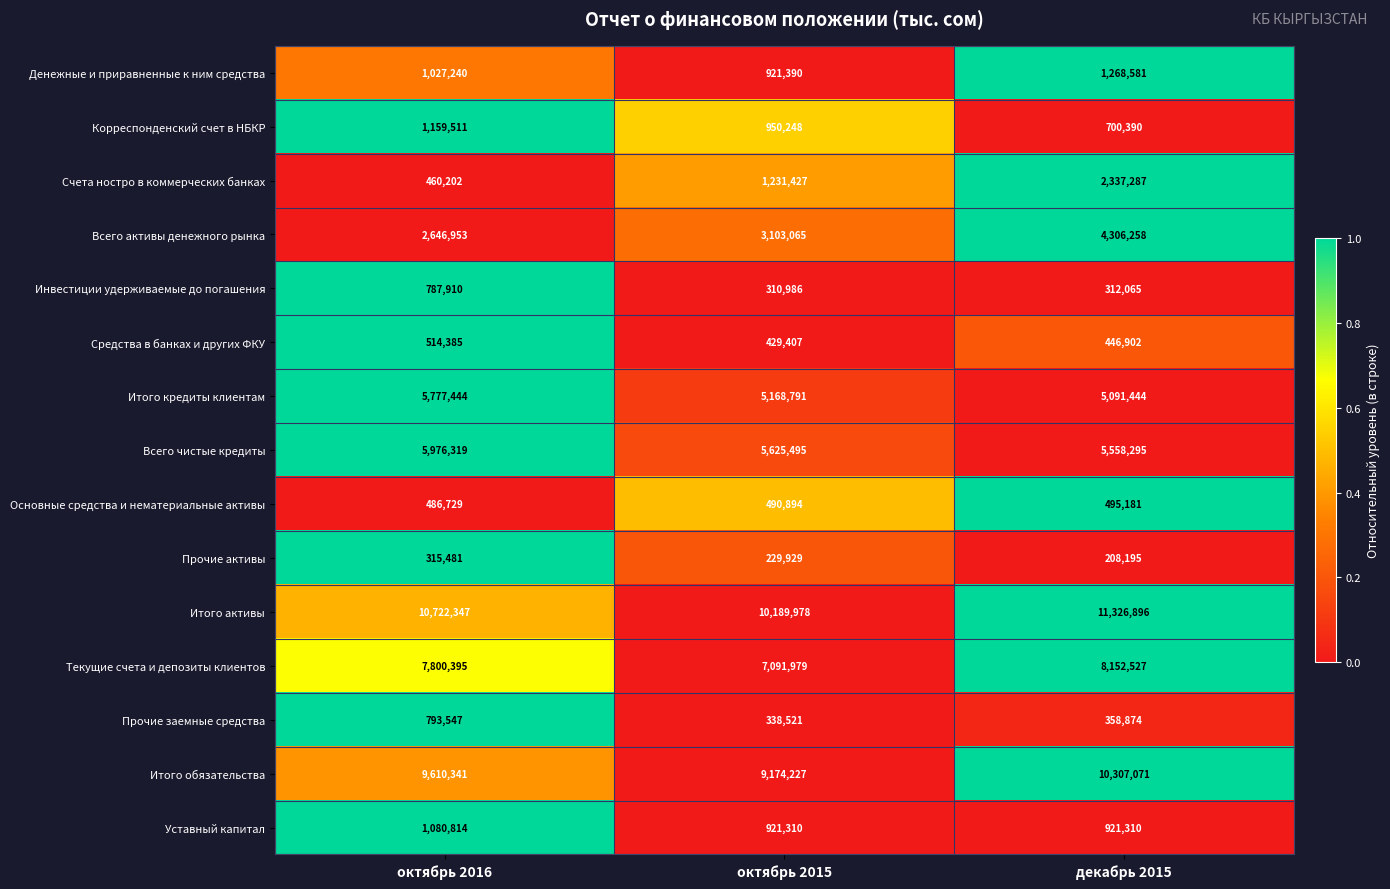

Which series has the widest spread of values?

Счета ностро в коммерческих банках